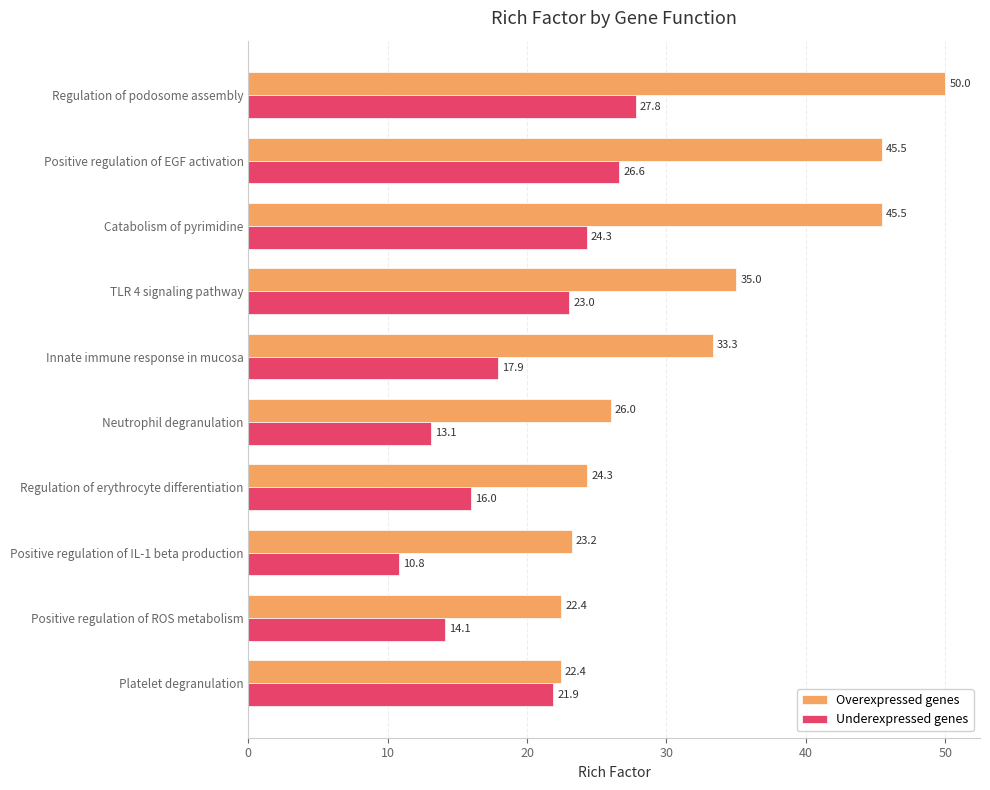

At how many categories does at least one series exceed 25?

6